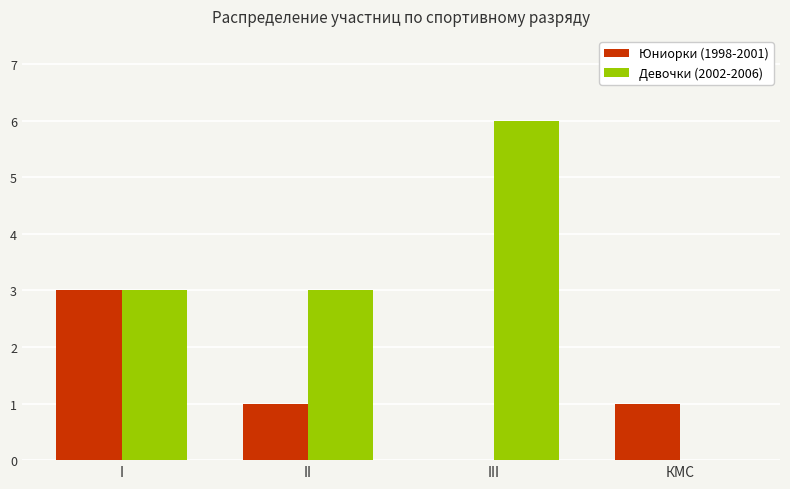

What is the greatest value displayed?

6